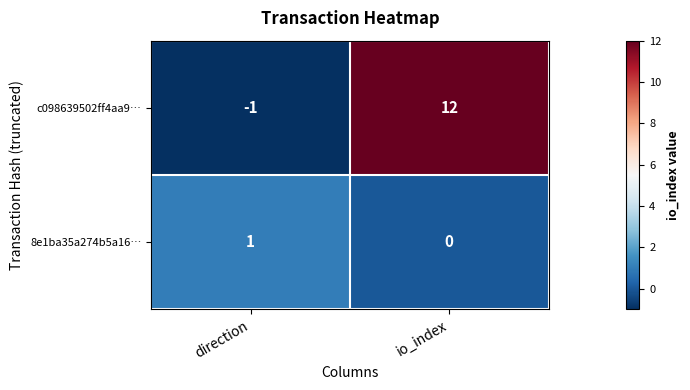

At which category does the chart reach its minimum across all series?

direction